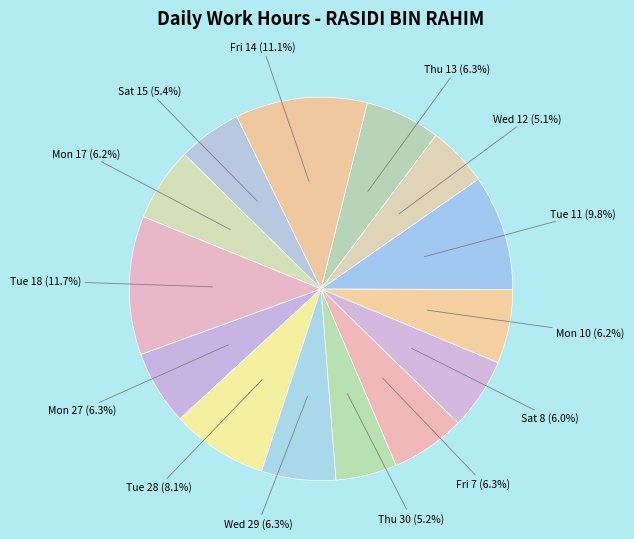

How many slices are in this pie chart?

14